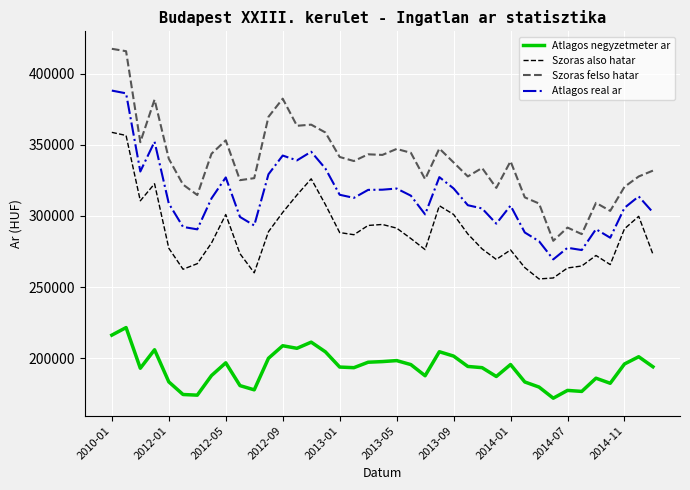

What is the maximum value shown in the chart?

417553